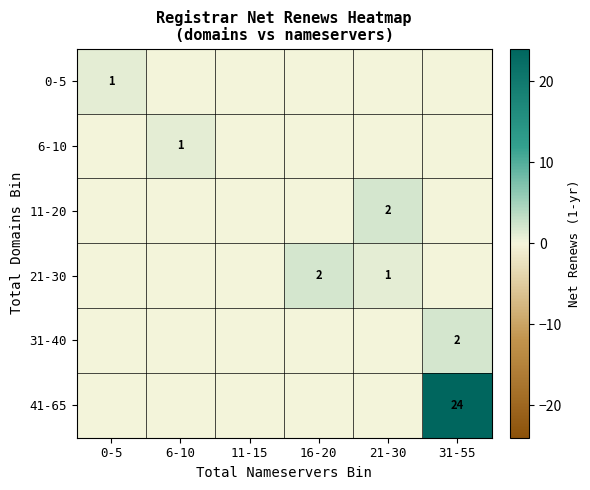

True or false: 41-65 has a value of 36 at 31-55.

False